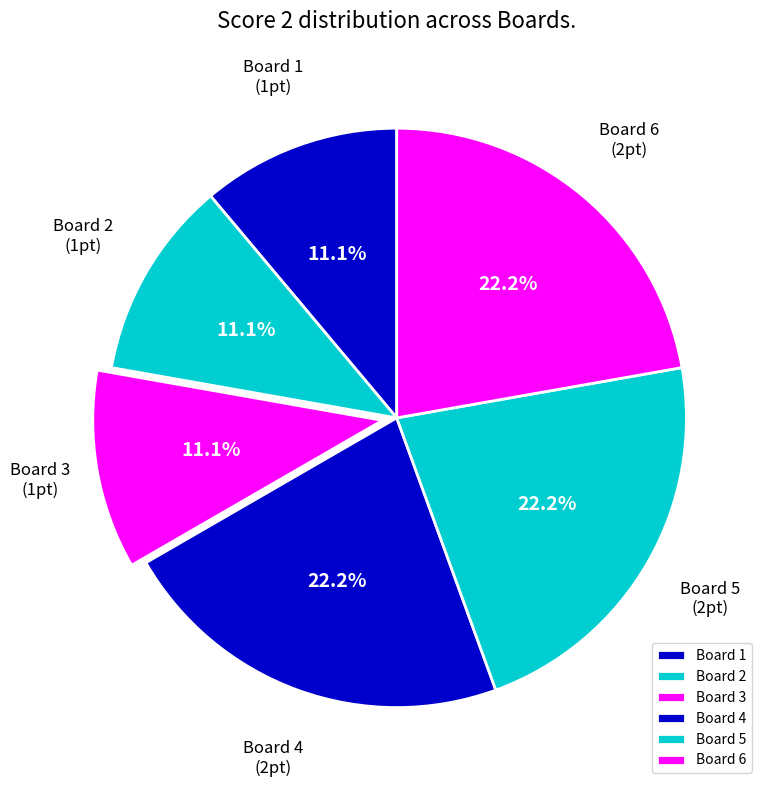

Is there any slice that represents more than half of the pie?

No